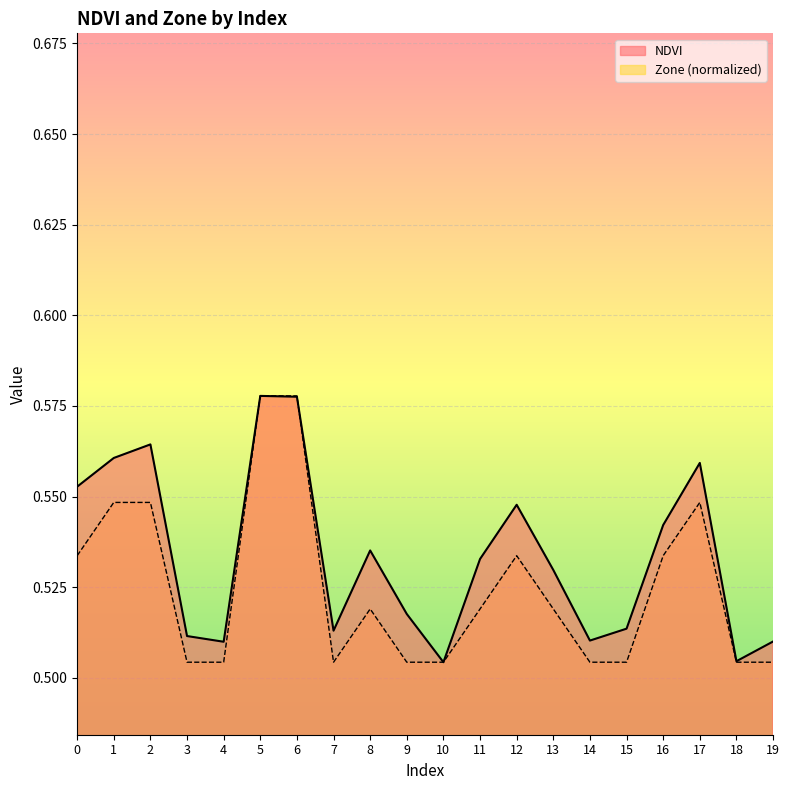

What is the total value across all series at 18?

1.0